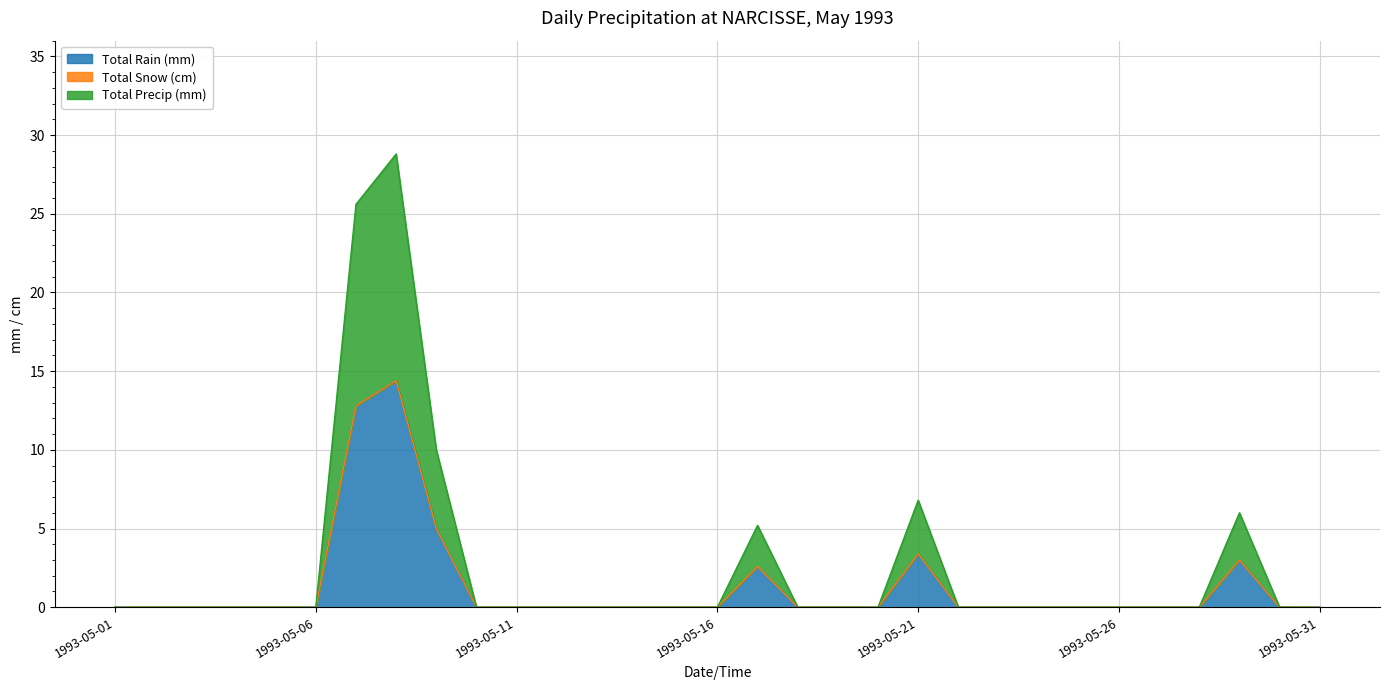

The value of Total Precip (mm) at 1993-05-02 is 0.0. True or false?

True